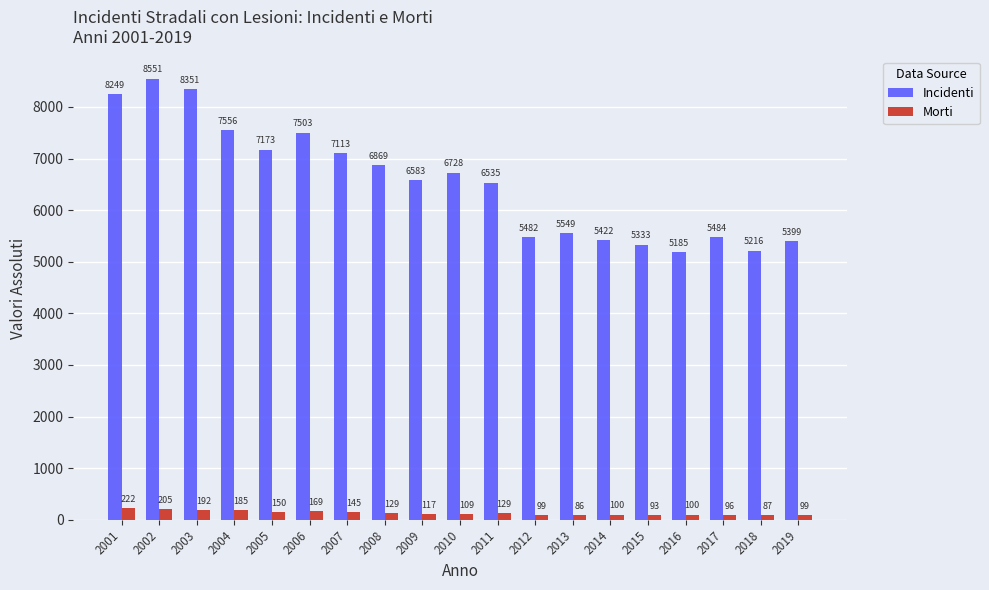

What is the difference between the highest and lowest values at 2001?

8027